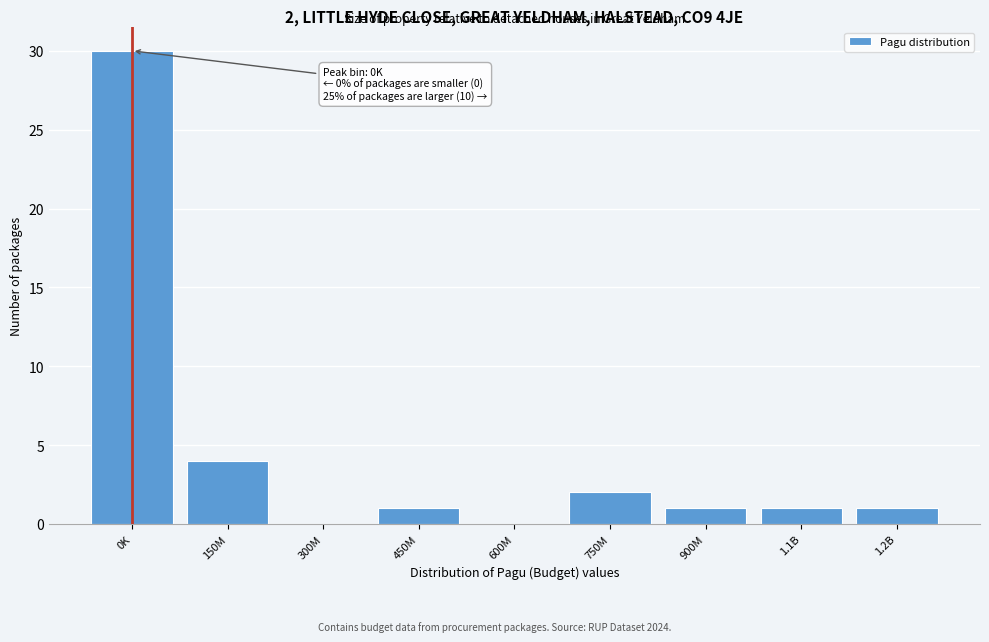

Reading right to left, list all the values displayed in this chart.

1.2B=1	1.1B=1	900M=1	750M=2	600M=0	450M=1	300M=0	150M=4	0K=30